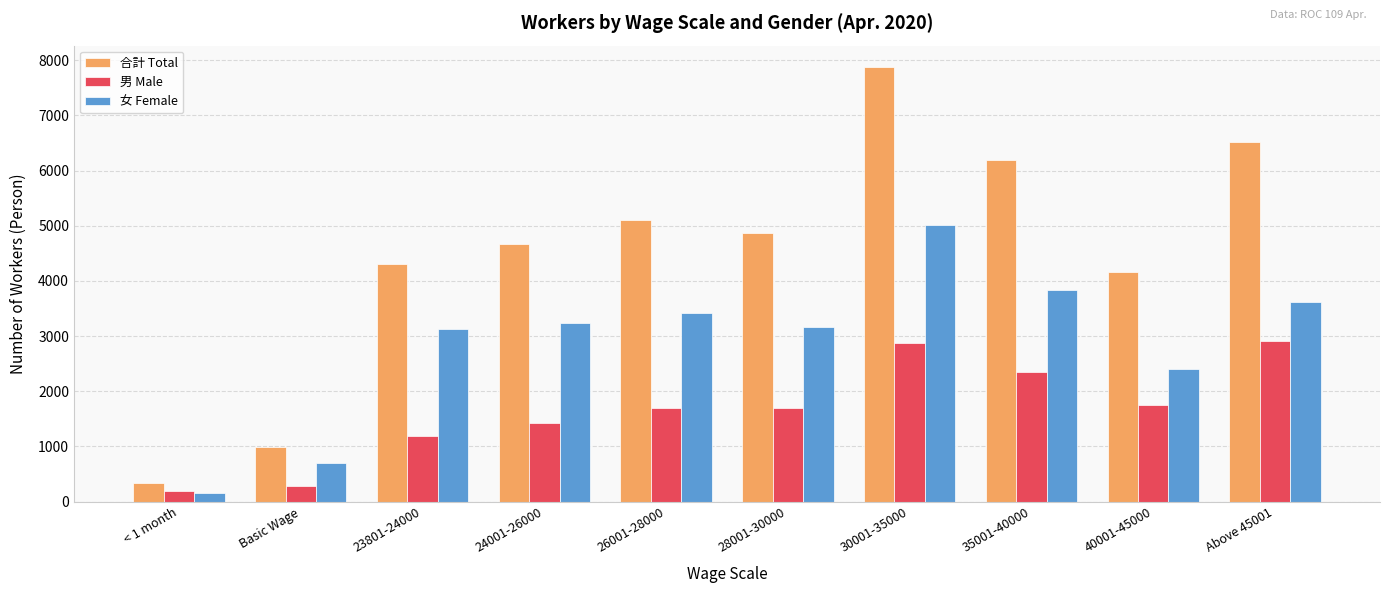

Which series has the widest spread of values?

合計 Total